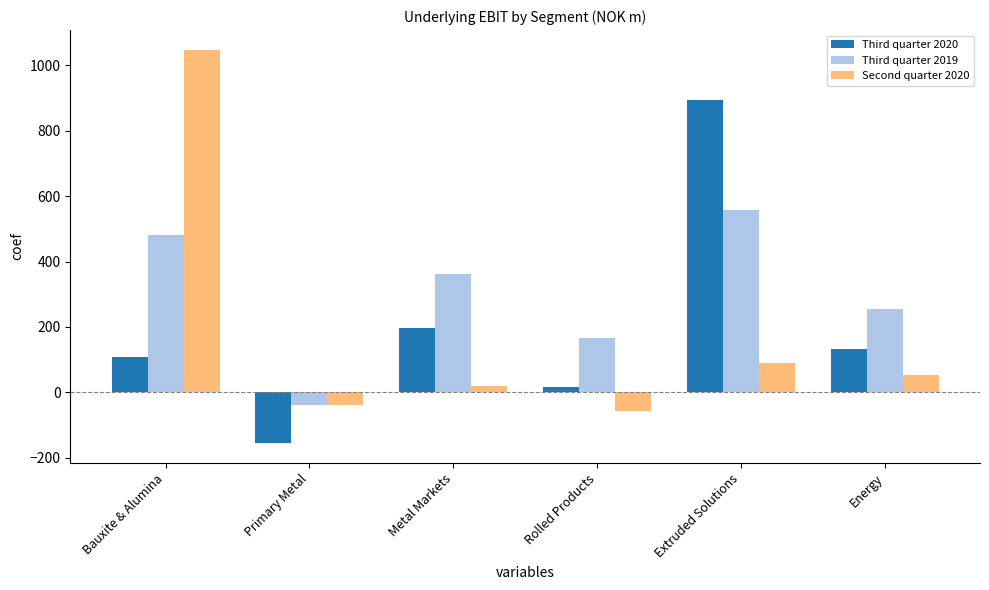

What is the label of the 4th bar from the right?

Metal Markets